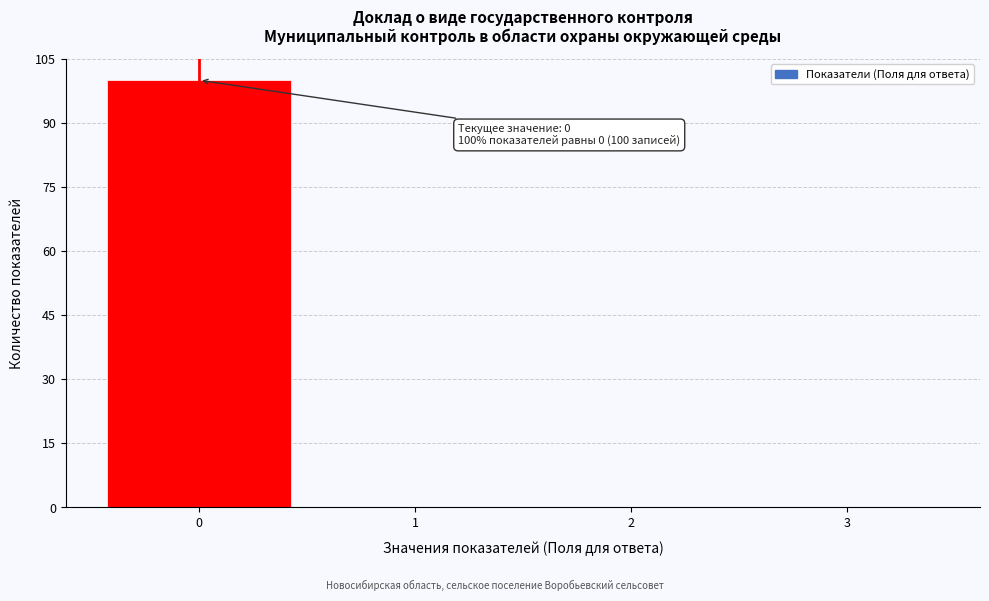

Over which range of the x-axis is the bar tallest?

-0.5 to 0.5